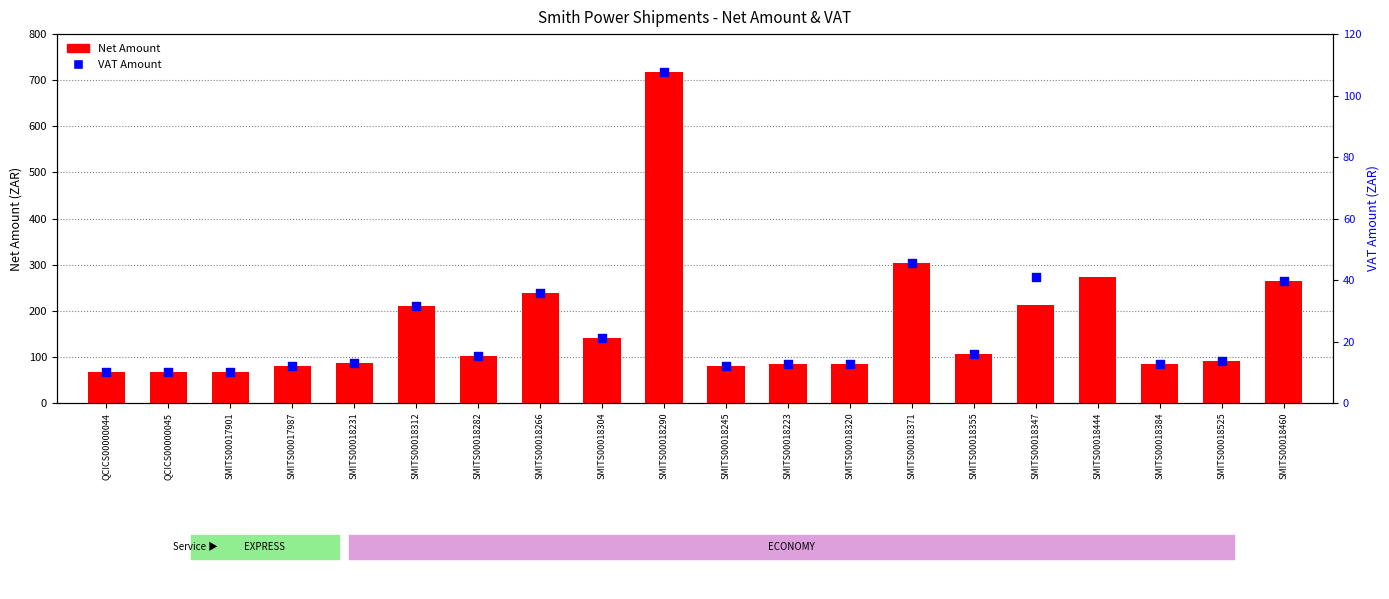

Which series reaches the maximum Y coordinate?

Net Amount